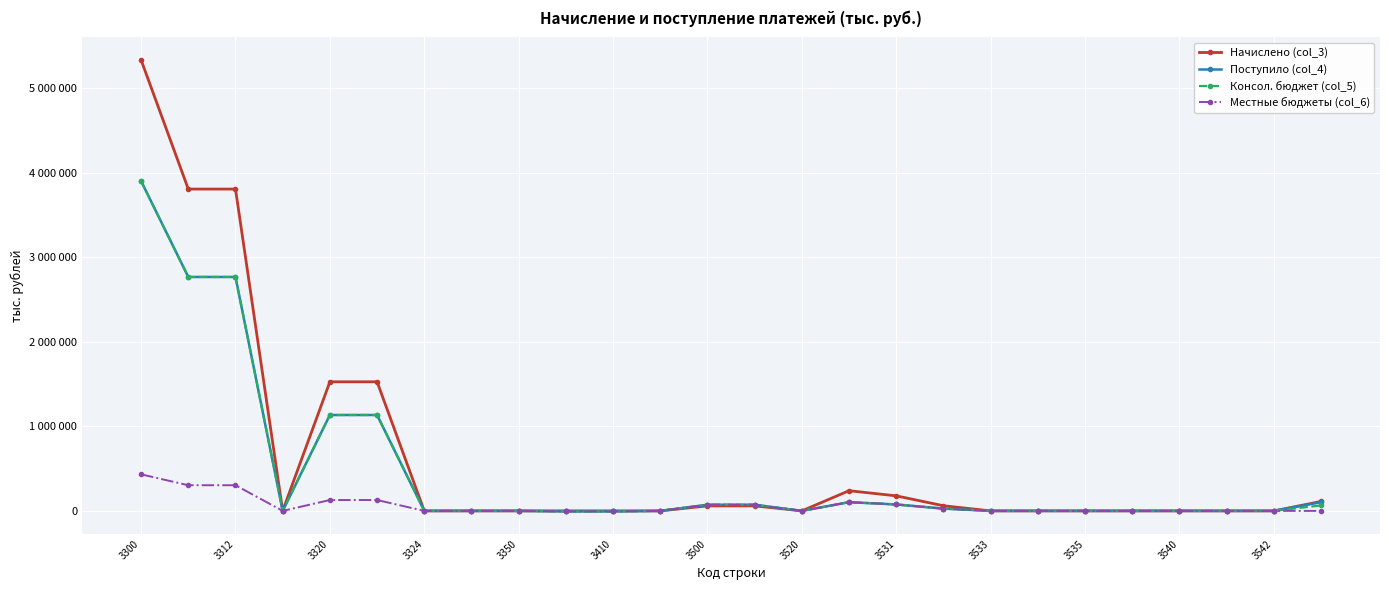

What are all the series names shown in the legend?

Начислено (col_3), Поступило (col_4), Консол. бюджет (col_5), Местные бюджеты (col_6)